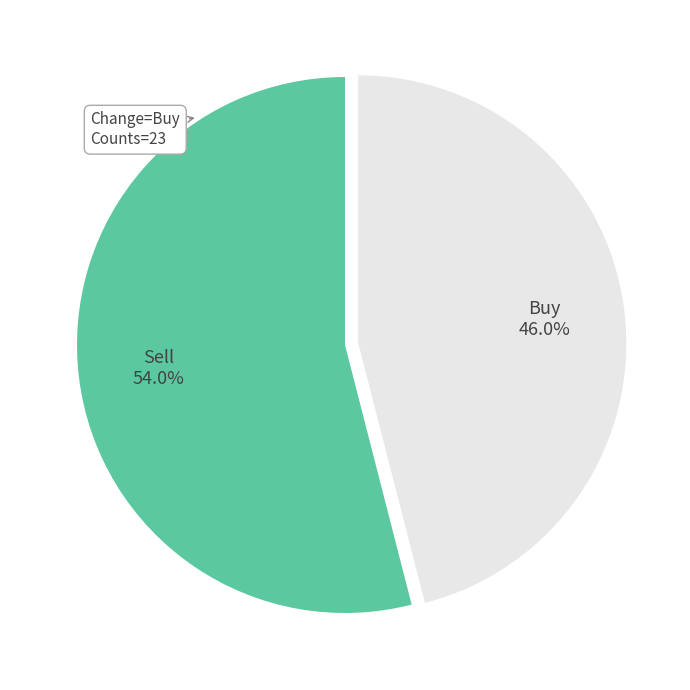

Approximately how many times larger is the value at Buy compared to Sell?

0.9